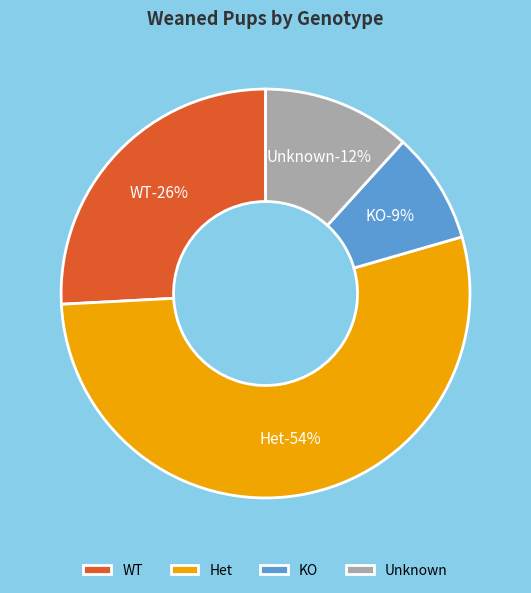

True or false: KO accounts for 9% of the total.

True